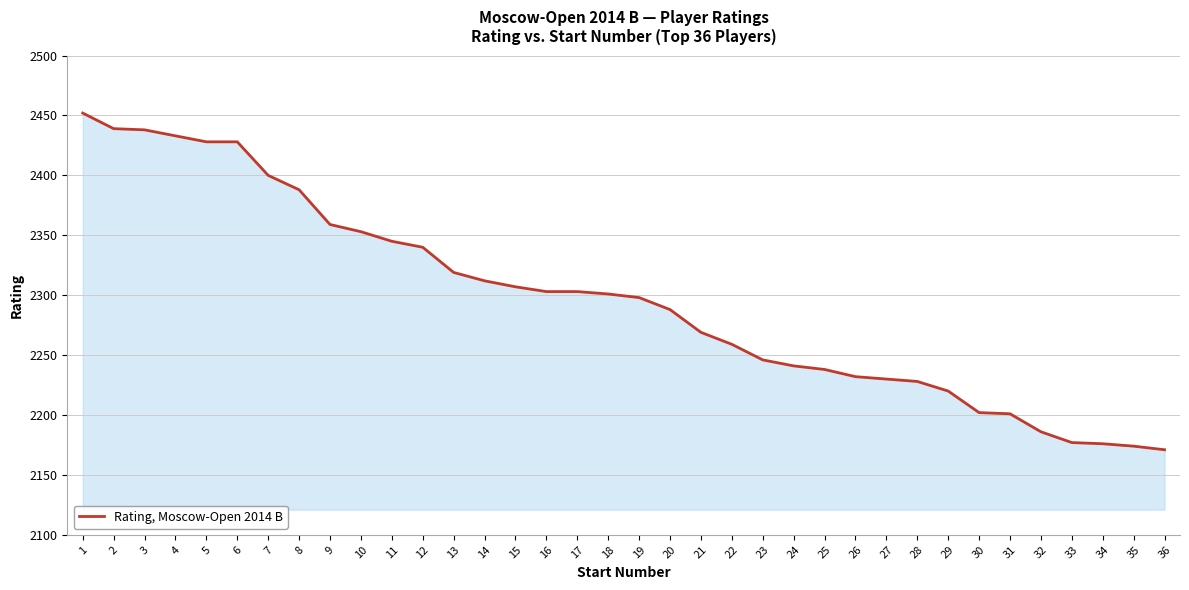

How many values are below 2301?

18